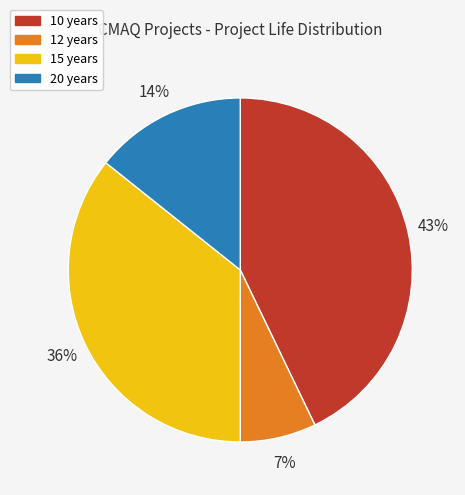

To the nearest percent, what is the average slice percentage?

25%